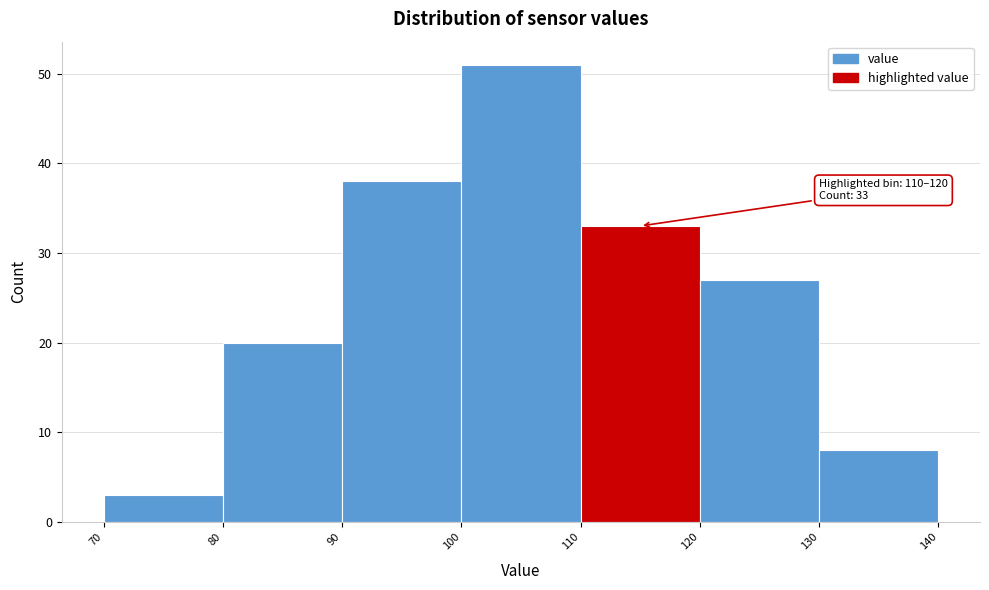

Over which range of the x-axis is the bar tallest?

100 to 110